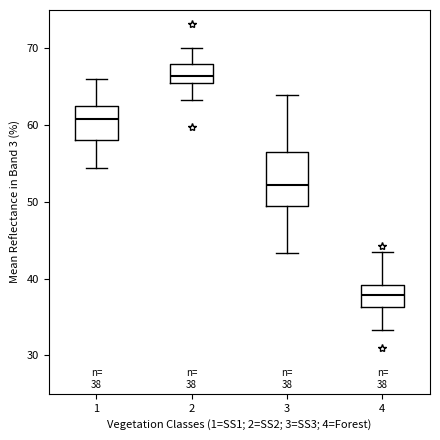

Which box's median line is the highest?

2